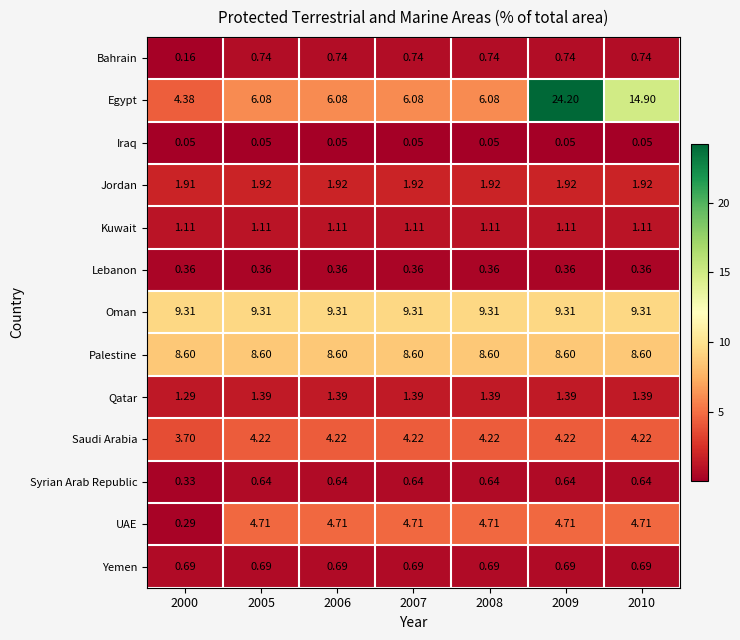

What is the total value across all series at 2007?

39.8